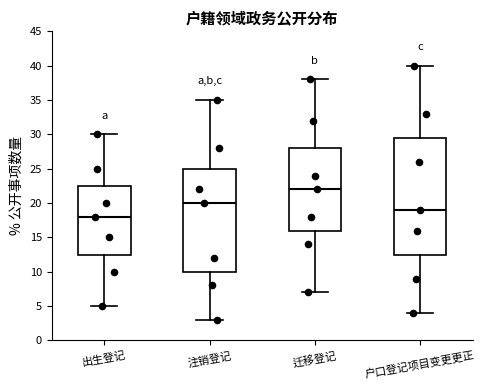

Which box's median line is the lowest?

出生登记